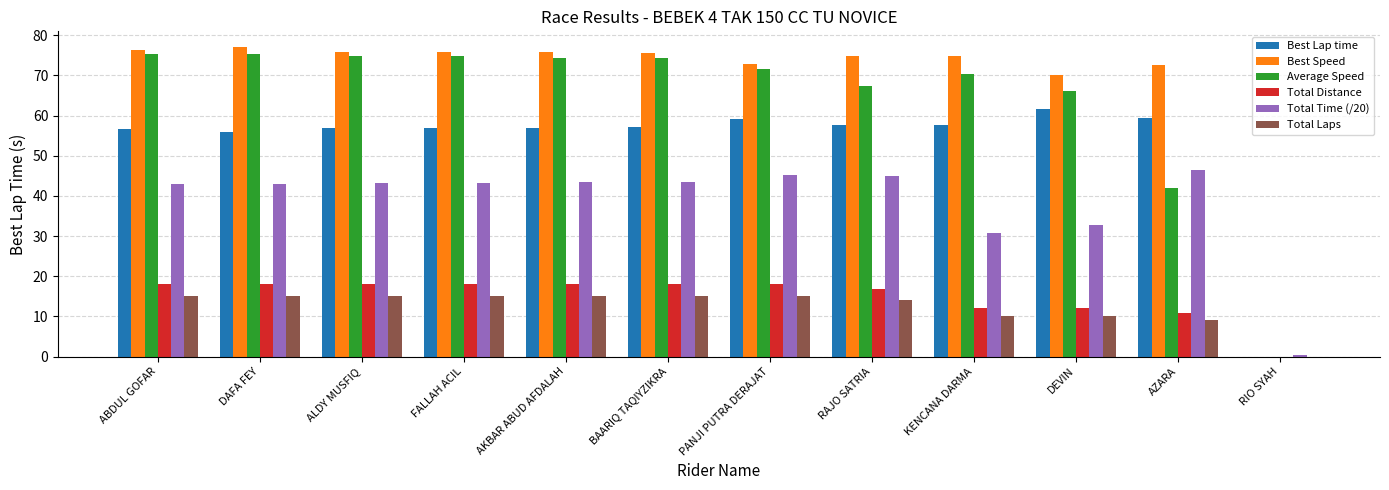

Is it true that Best Speed equals 48.8 at PANJI PUTRA DERAJAT?

False